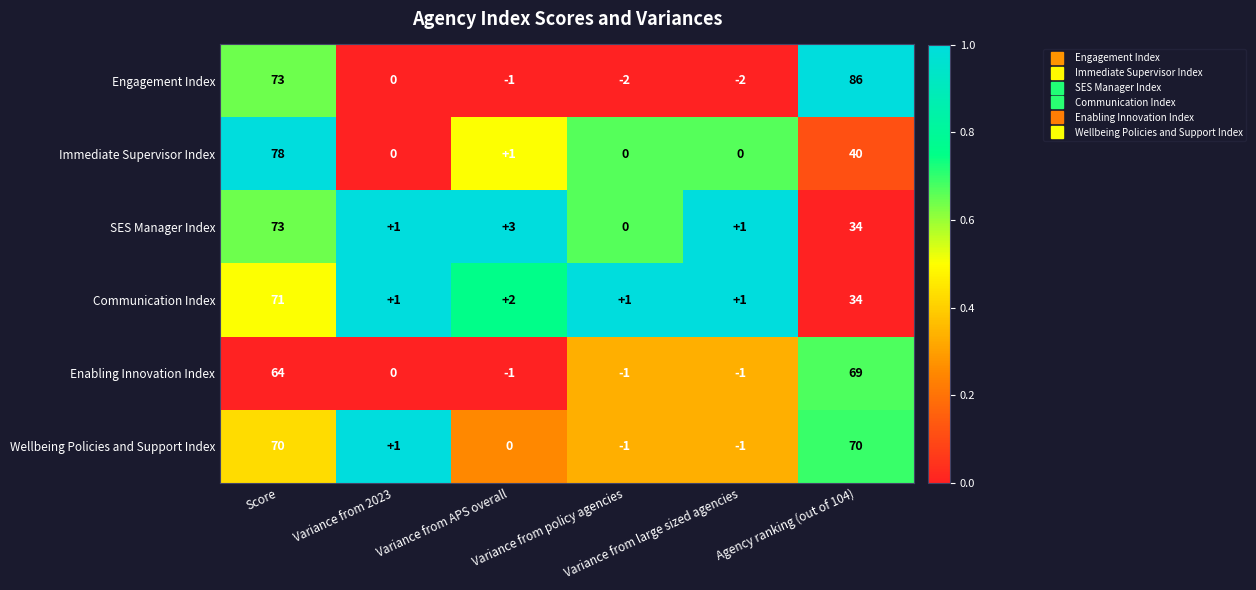

What is the sum of all Enabling Innovation Index values?

130